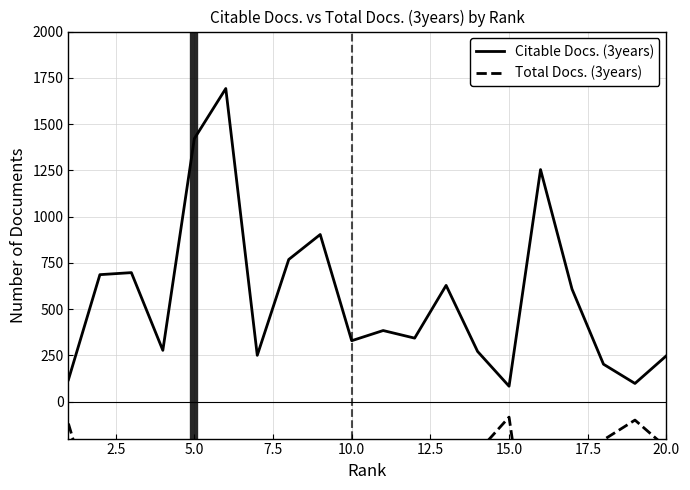

What are all the series names shown in the legend?

Citable Docs. (3years), Total Docs. (3years)